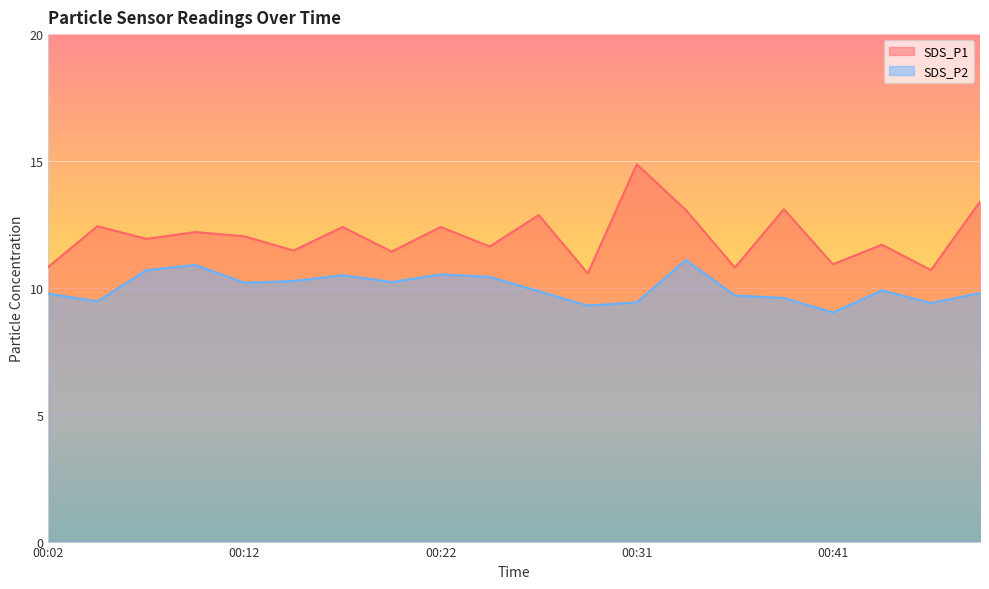

At how many categories does at least one series exceed 13?

4